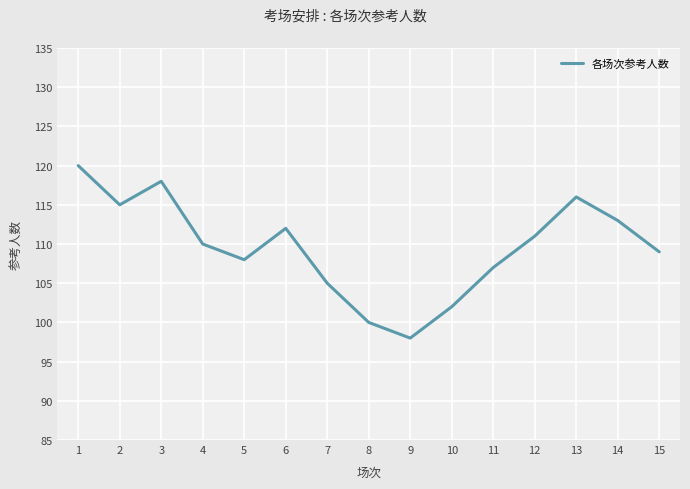

How many series are shown in this chart?

1